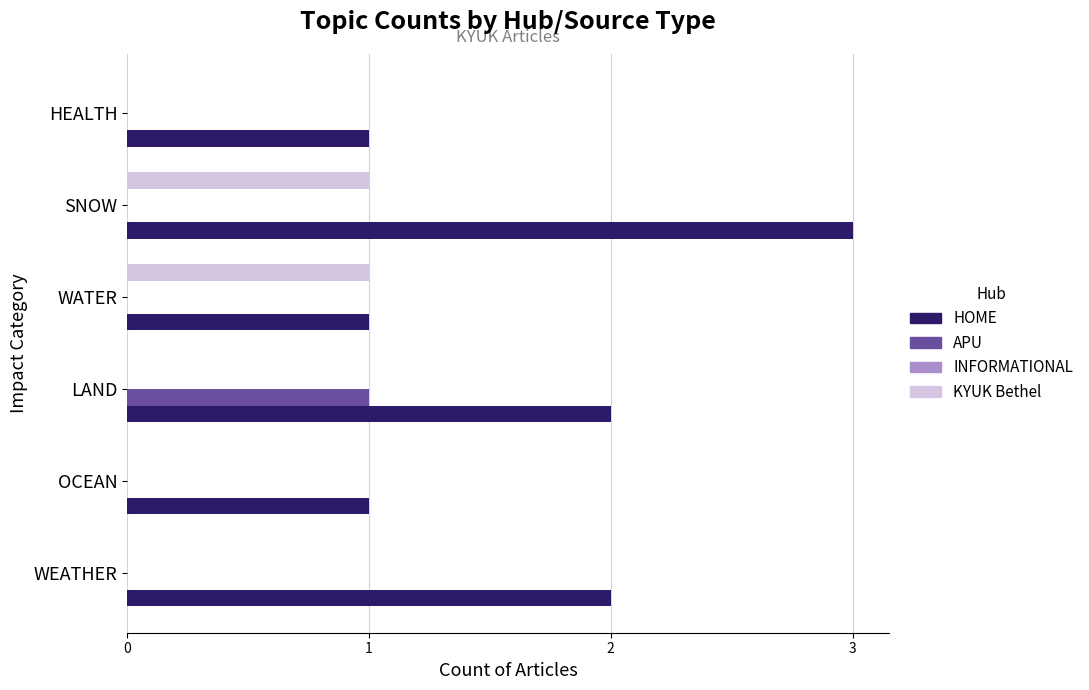

What is the maximum value shown in the chart?

3